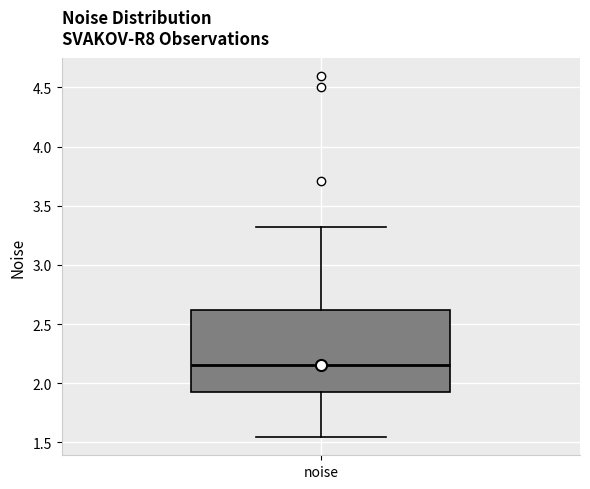

Transcribe this box plot: give where the median line is, the range the box spans, and where the two whiskers end, as read against the y-axis. The values are not printed on the chart, so give them approximately, as read against the axis.

median 2.15, box 1.90 to 2.60, whiskers 1.55 to 3.30